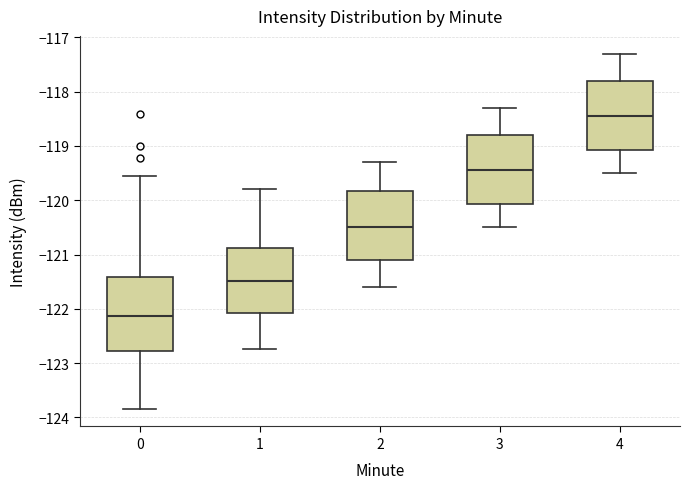

Reading left to right, read every box against the y-axis: the position of its median line, the range the box covers, and the ends of its whiskers. The values are not printed on the chart, so give them approximately, as read against the axis.

0: median -122.1, box -122.8 to -121.4, whiskers -123.8 to -119.6
1: median -121.5, box -122.1 to -120.9, whiskers -122.7 to -119.8
2: median -120.5, box -121.1 to -119.8, whiskers -121.6 to -119.3
3: median -119.4, box -120.1 to -118.8, whiskers -120.5 to -118.3
4: median -118.4, box -119.1 to -117.8, whiskers -119.5 to -117.3